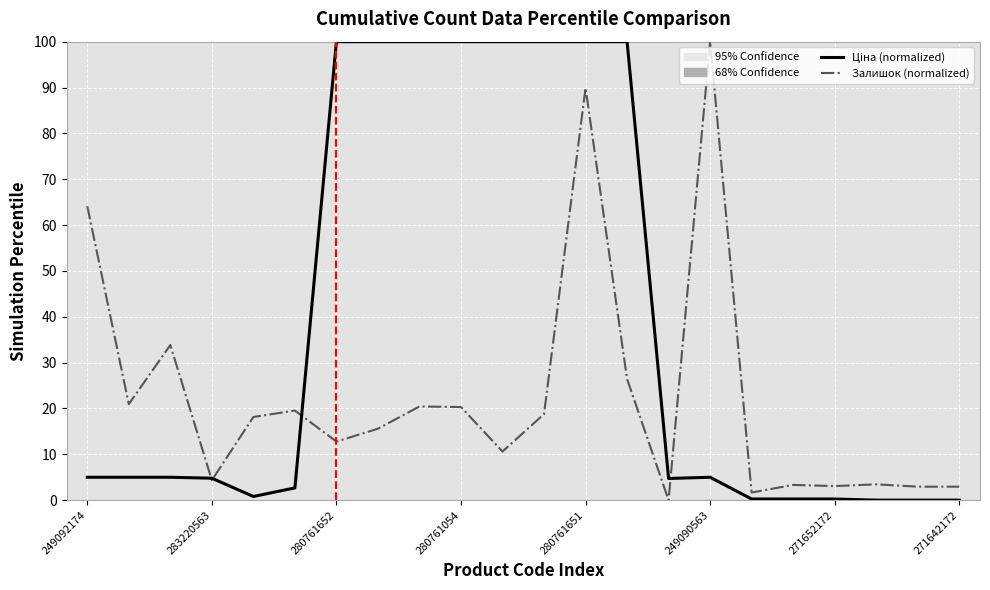

What is the maximum value shown in the chart?

100.0